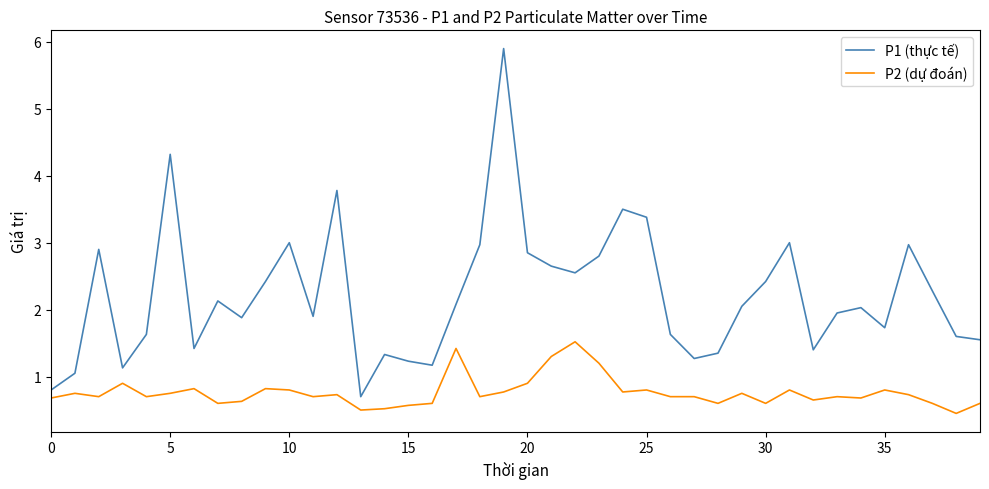

List the series in order of their peak value, lowest first.

P2 (dự đoán), P1 (thực tế)